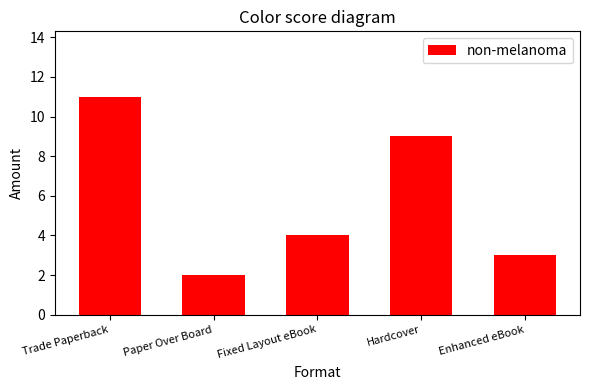

What position from the right is Paper Over Board?

4